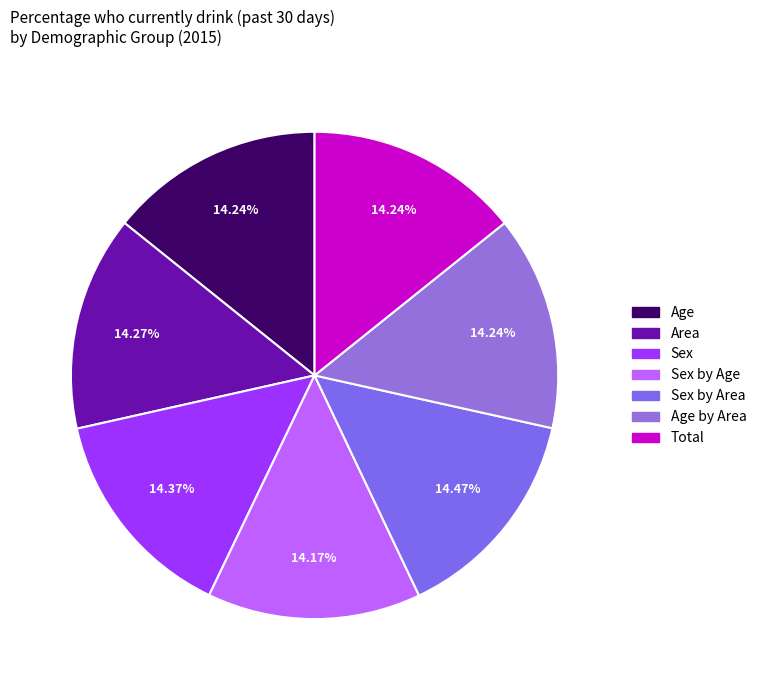

How many slices are in this pie chart?

7